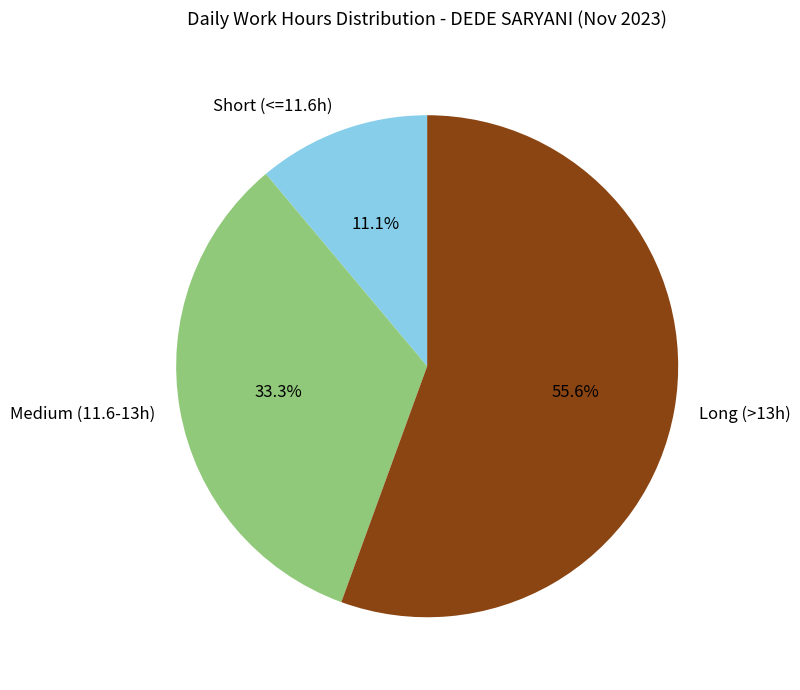

Which slice is the largest?

Long (>13h)